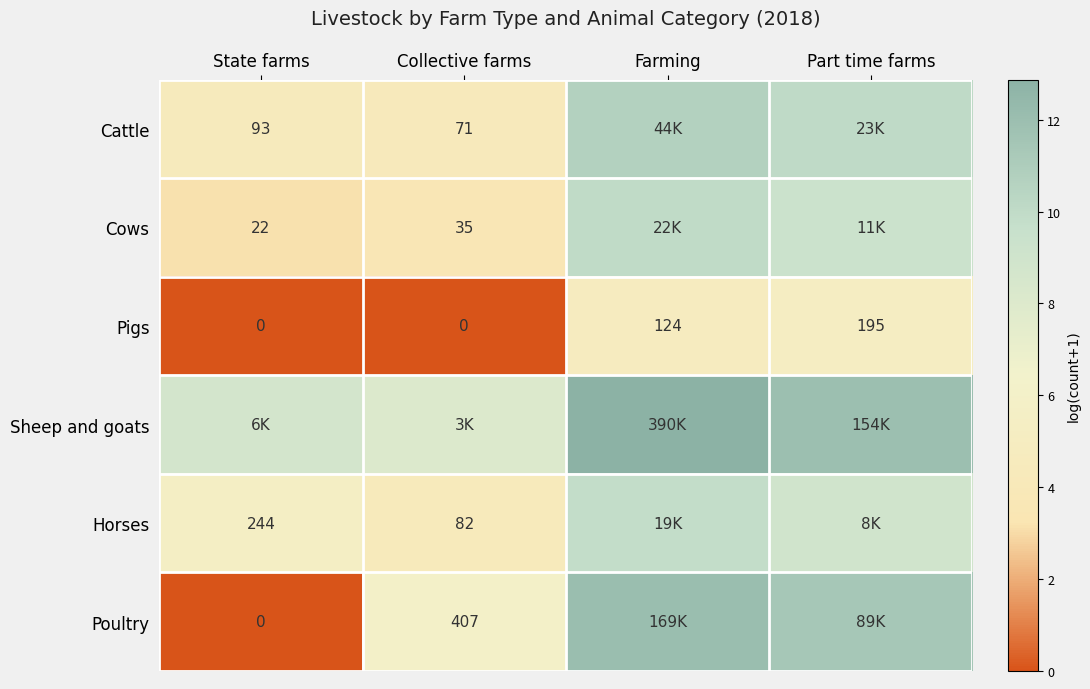

Where is Pigs nearest to the value 97?

Farming